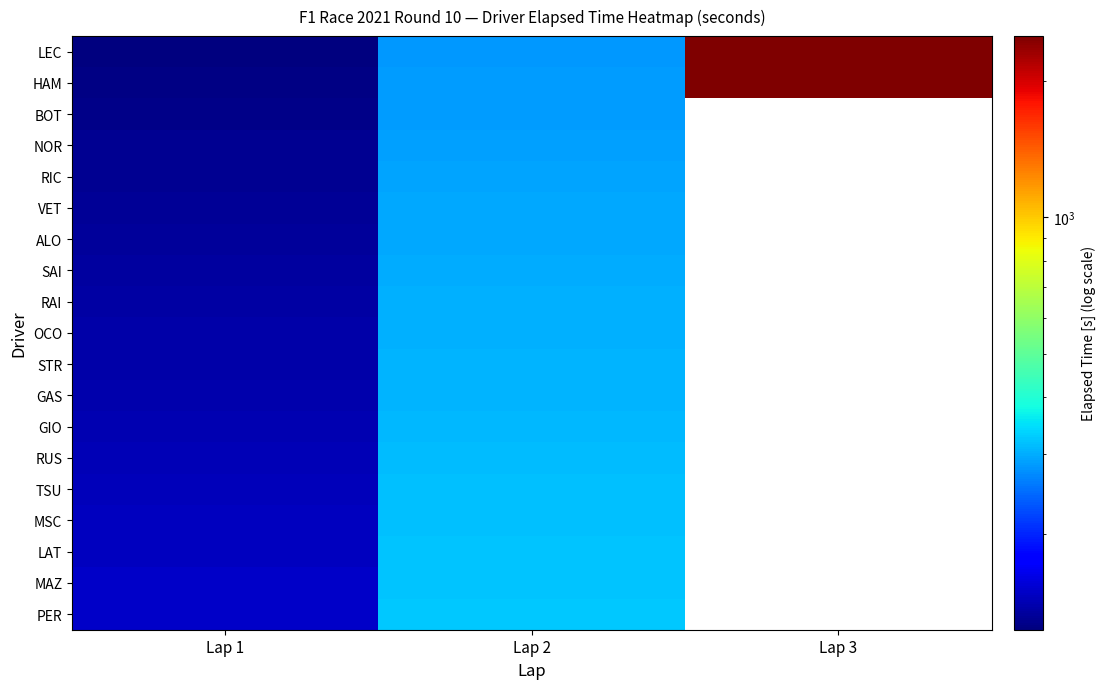

Is the value of RAI at Lap 3 greater than the value of LAT at Lap 1?

No